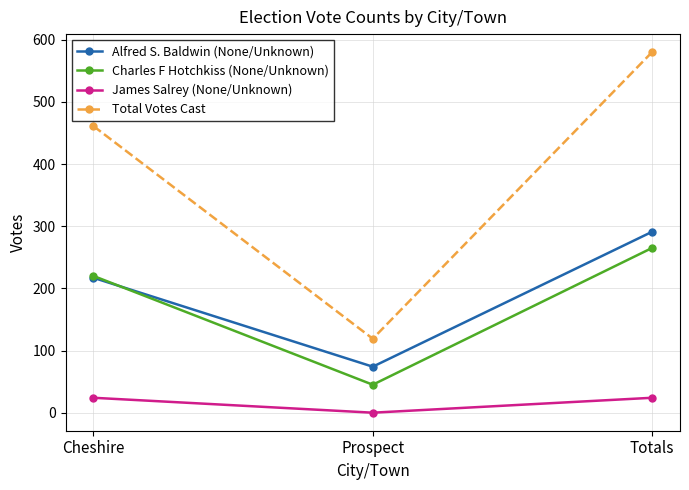

How many values in the Total Votes Cast series are below 461?

1